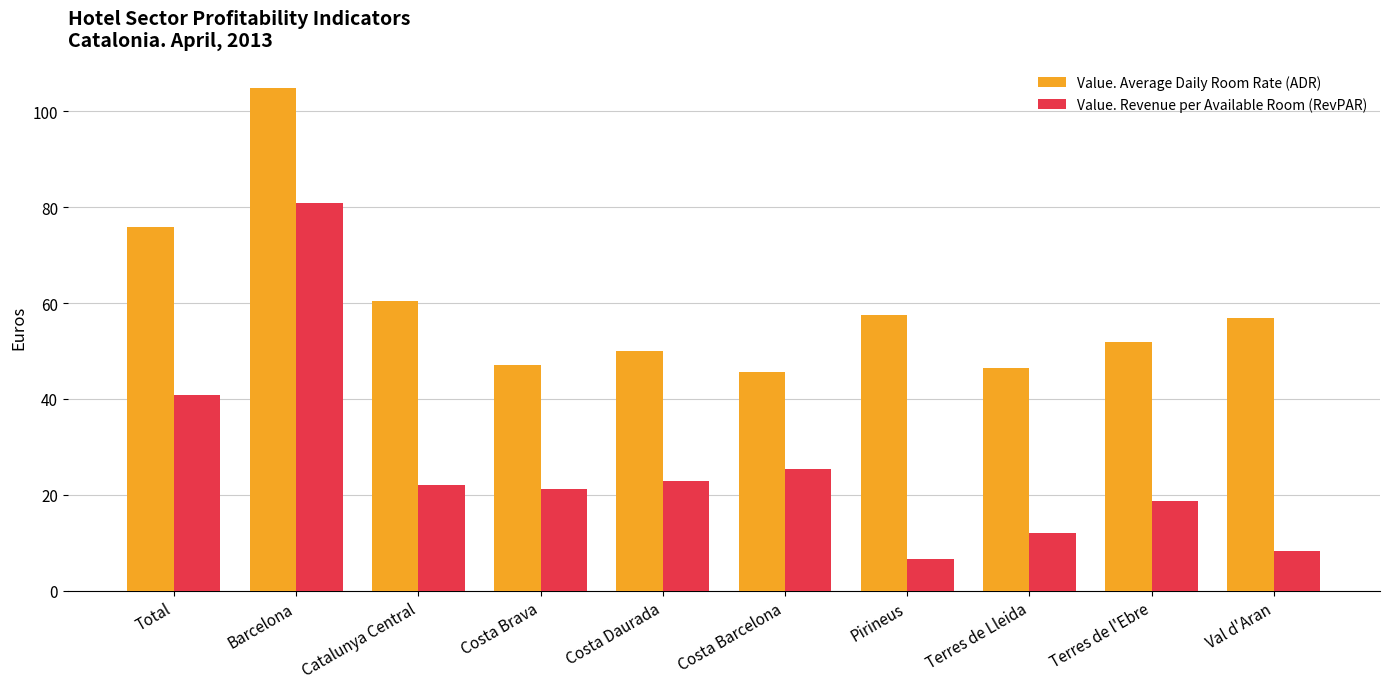

Rank the series at Costa Barcelona from lowest to highest value.

Value. Revenue per Available Room (RevPAR), Value. Average Daily Room Rate (ADR)